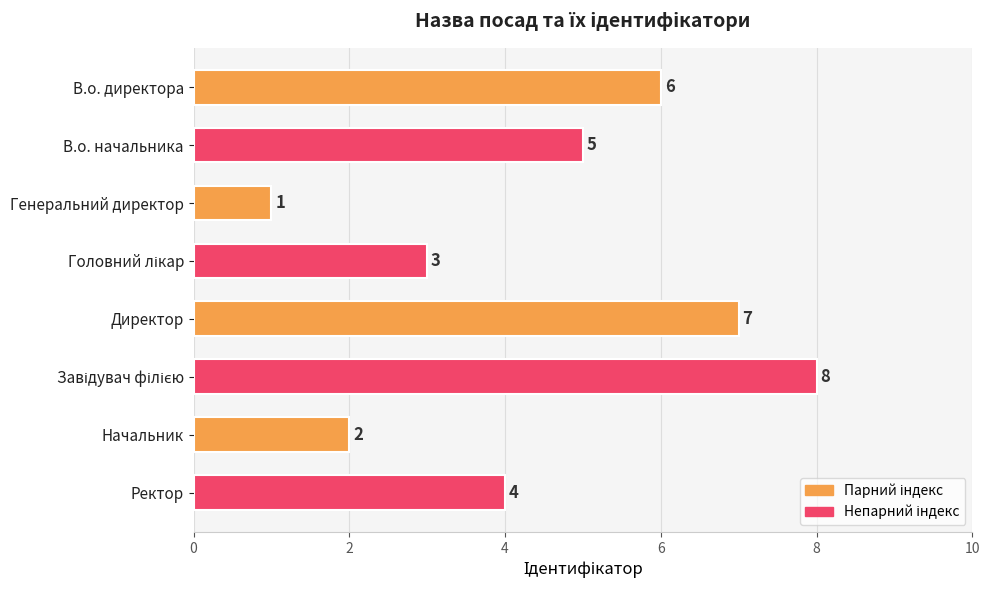

Which has a higher value, Генеральний директор or В.о. начальника?

В.о. начальника